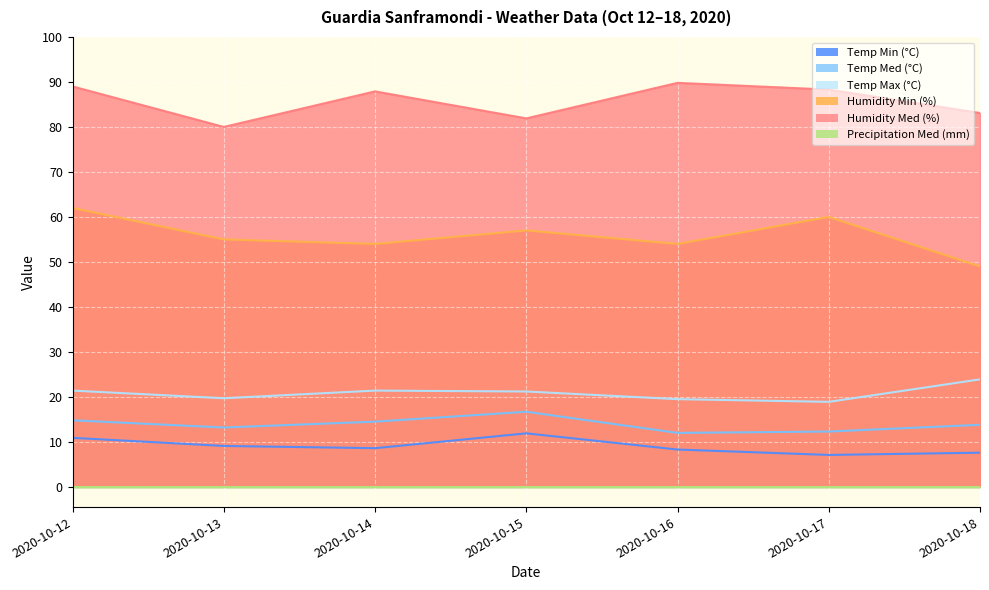

True or false: Temp Min (°C) has more than 2 interior local peaks.

False